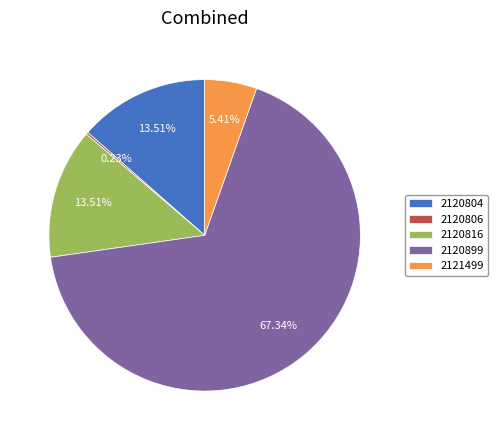

True or false: 2121499 accounts for 5% of the total.

True